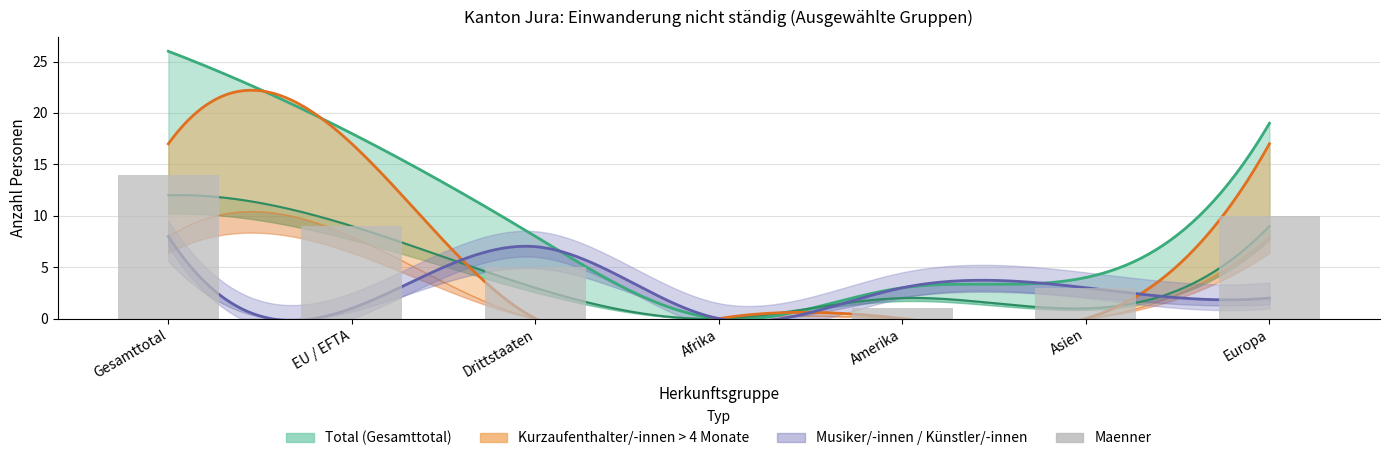

What is the average value?

6